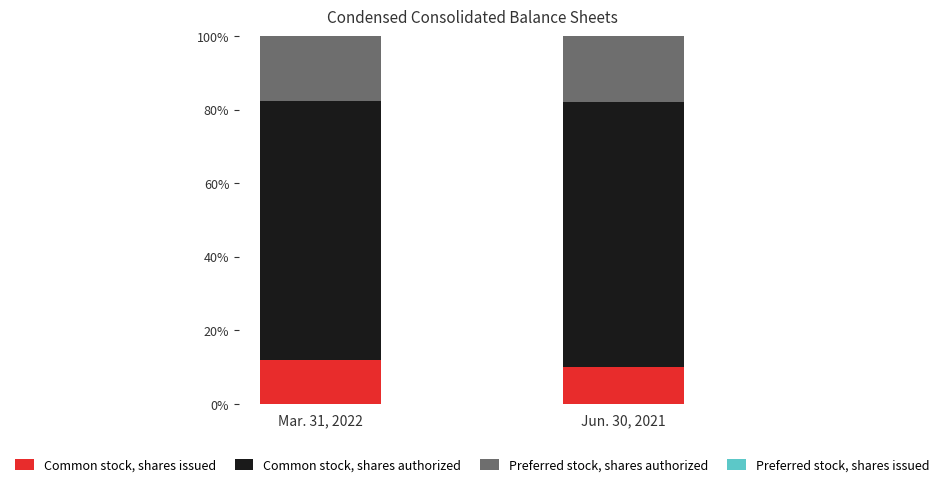

True or false: Common stock, shares issued has a value of 9.9 at Jun. 30, 2021.

True